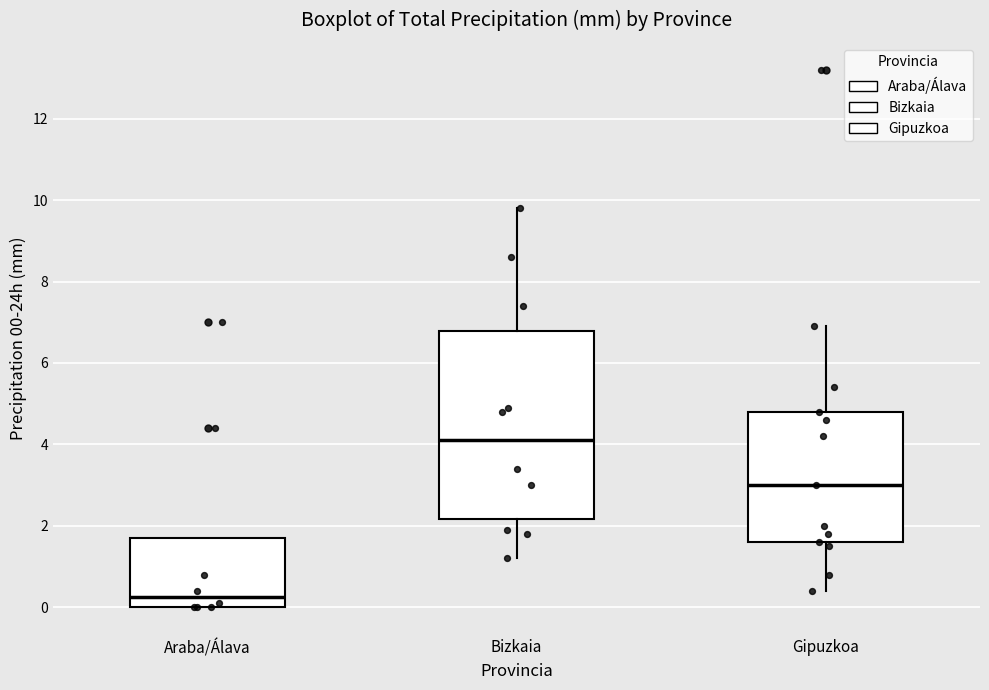

Which box's median line is the highest?

Bizkaia